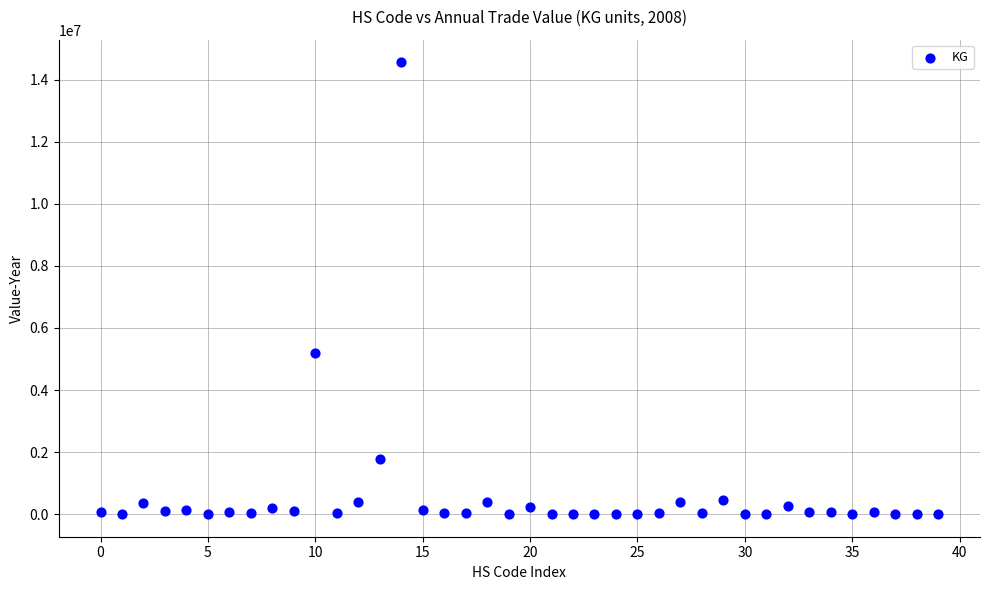

What is the range of Y values (max minus min)?

14562995